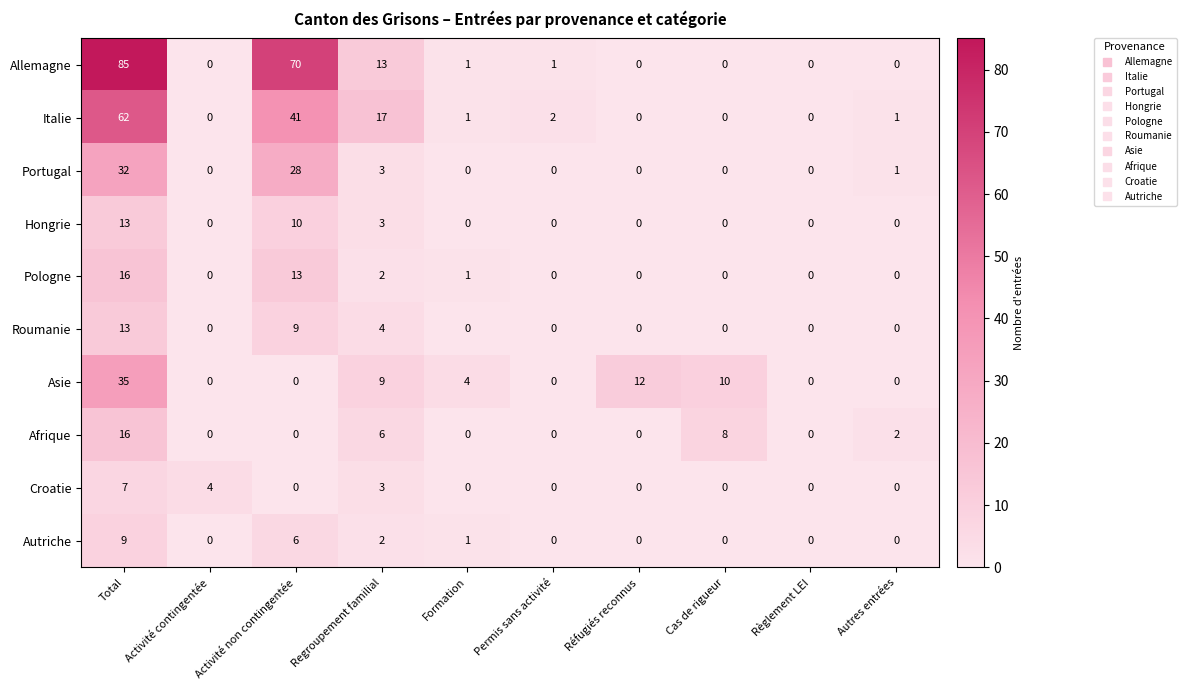

What is the sum of all Hongrie values?

26